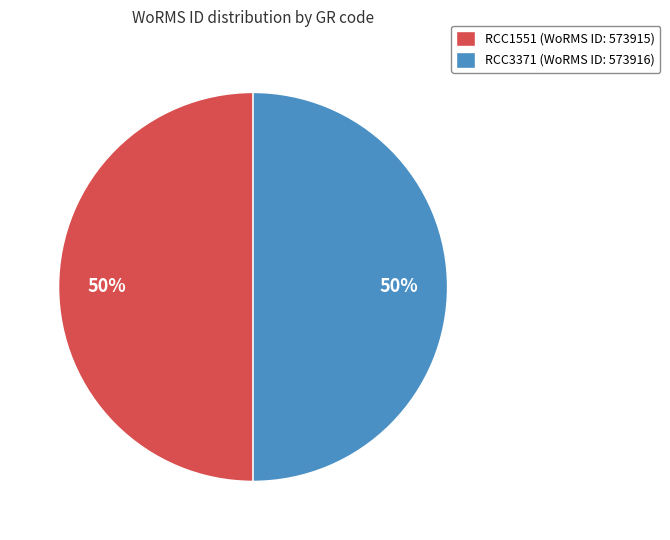

To the nearest percent, what percentage of the pie is RCC1551?

50%